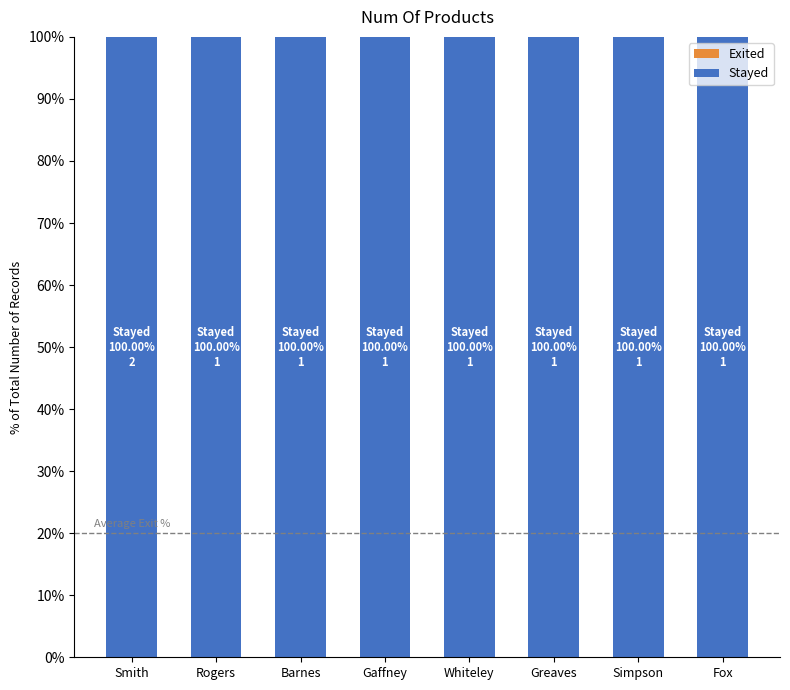

What is the label of the 7th bar from the left?

Simpson